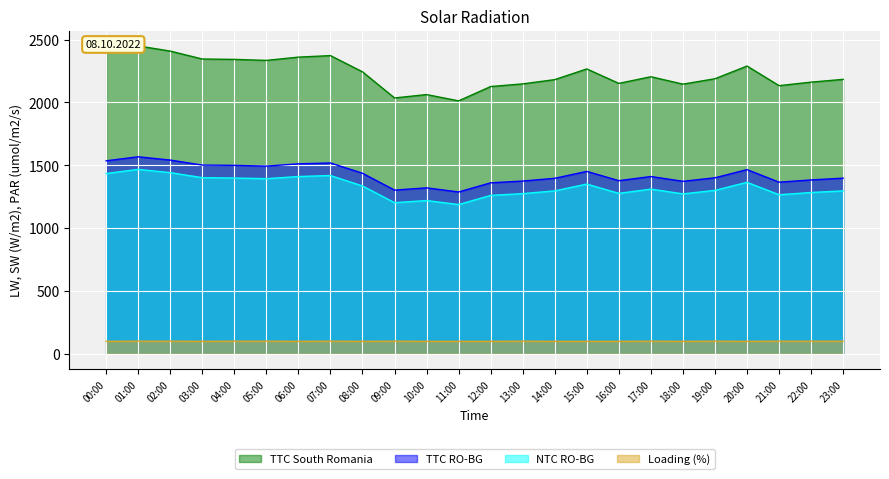

At how many categories does at least one series exceed 1703?

24